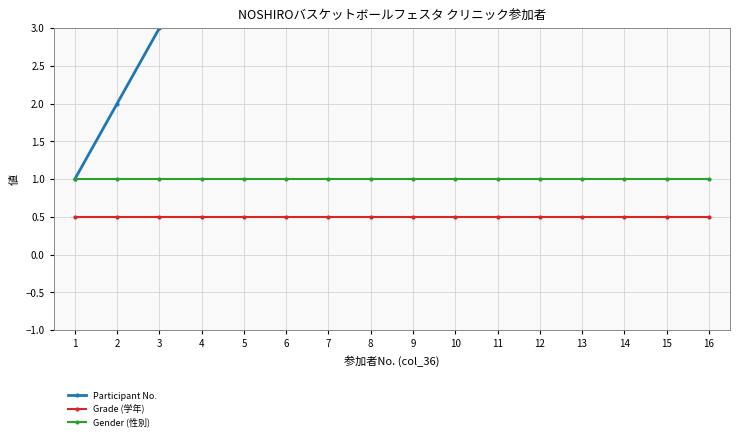

True or false: Gender (性別) has more than 1 points higher than both neighbors.

False